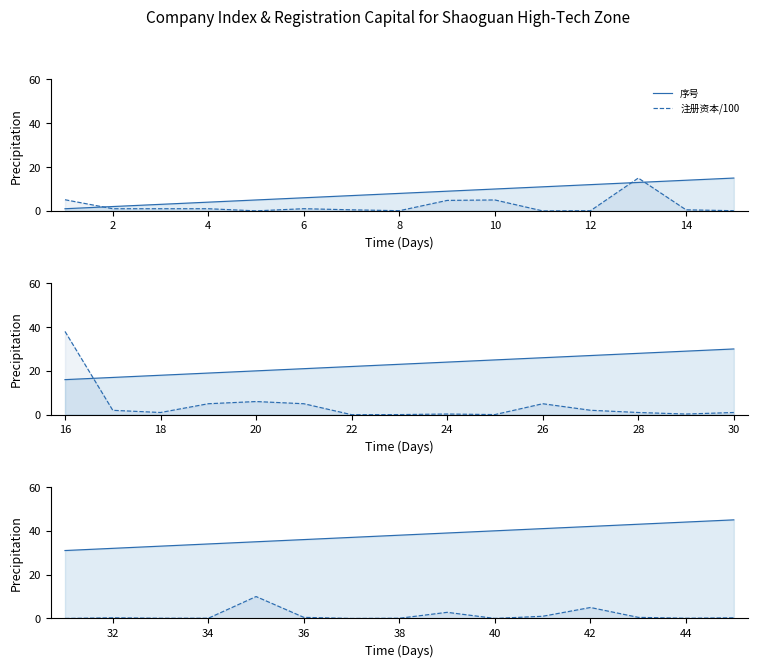

What is the value of the 序号 point at the 4th from the left?

34.0